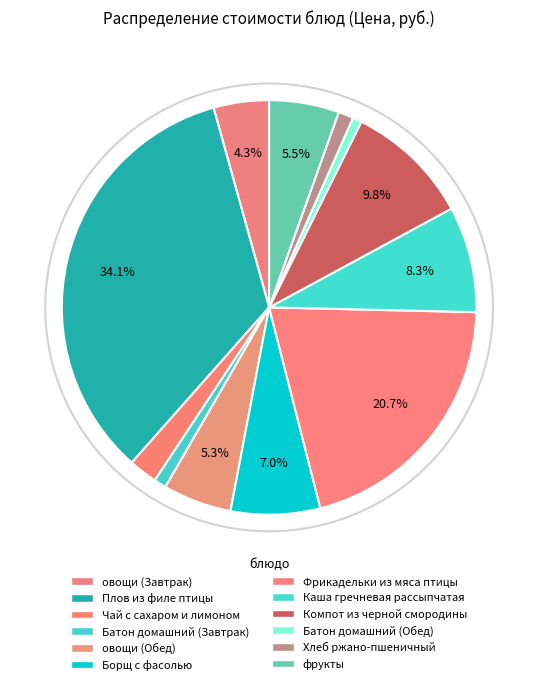

Which slice is the largest?

Плов из филе птицы